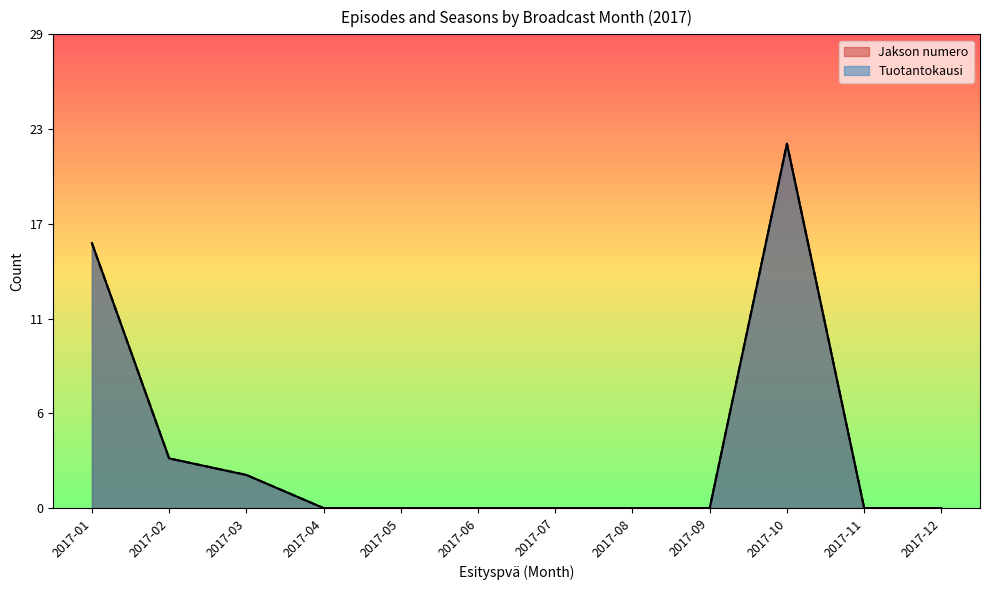

How many distinct data groups are displayed?

2